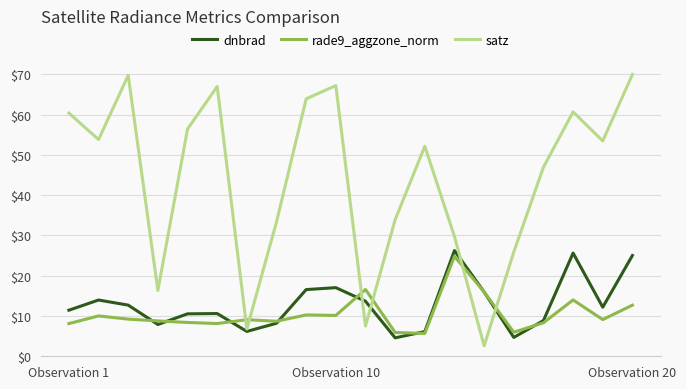

Which series has the largest range (max minus min)?

satz